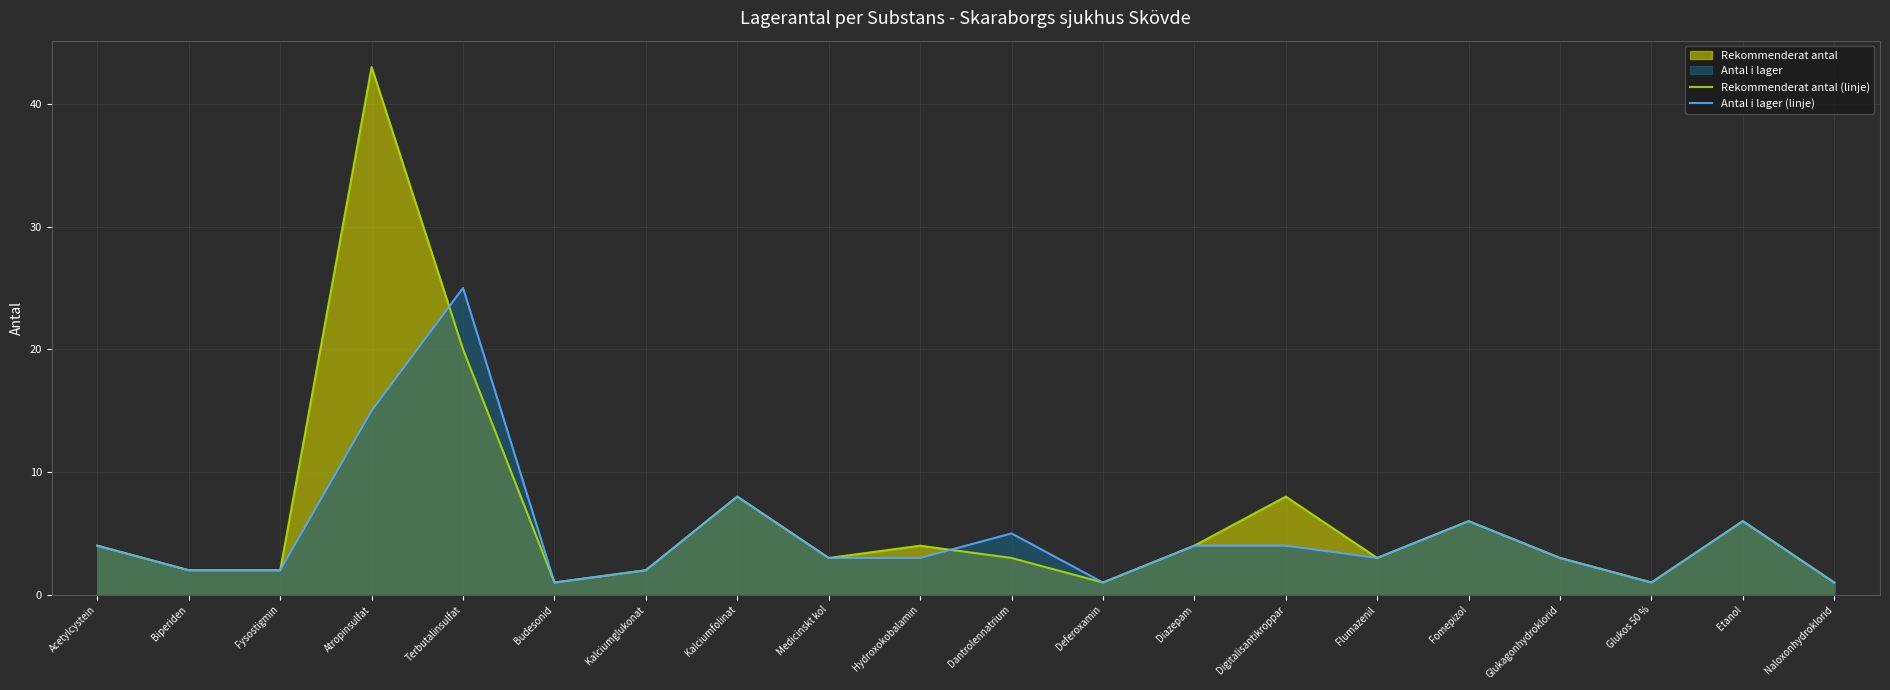

At which label is Rekommenderat antal (linje) closest to 22?

Terbutalinsulfat